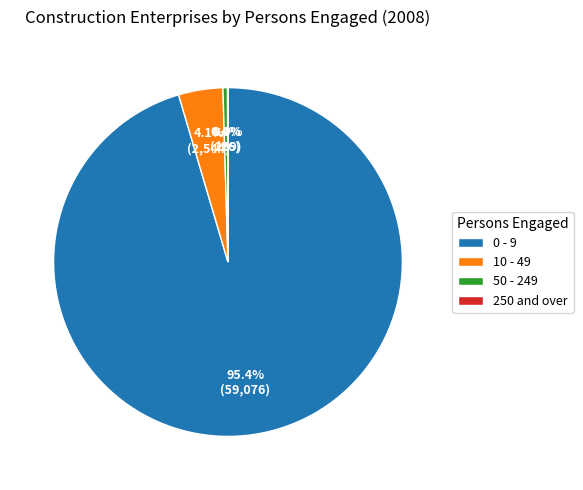

Is it true that 10 - 49 is 4% of the pie?

True